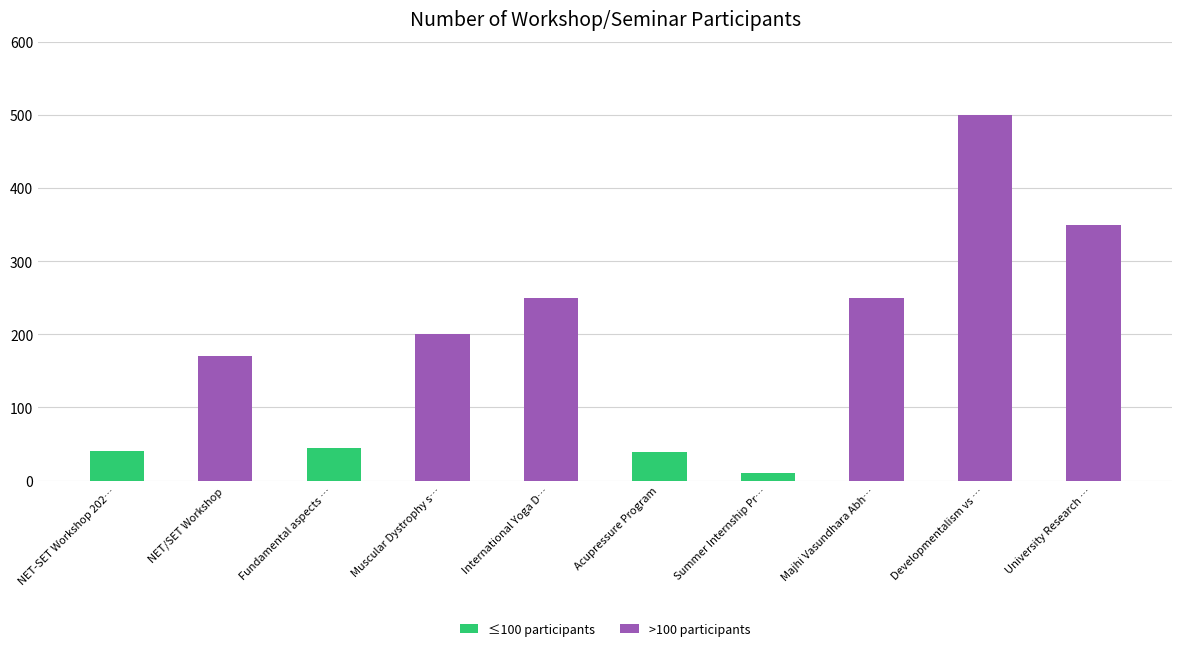

Which series has the largest range (max minus min)?

>100 participants